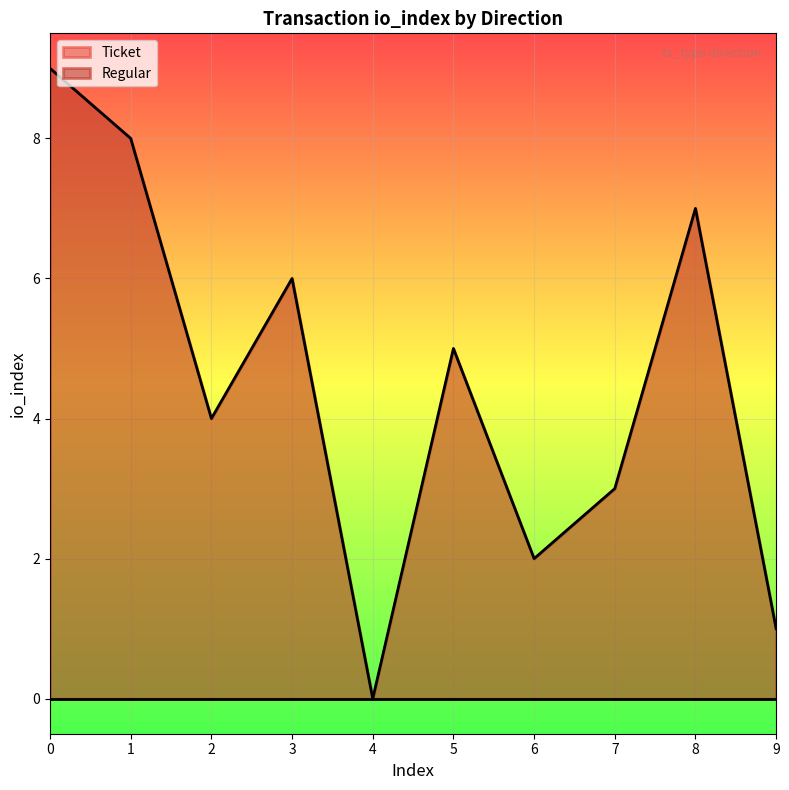

What is the maximum value shown in the chart?

9